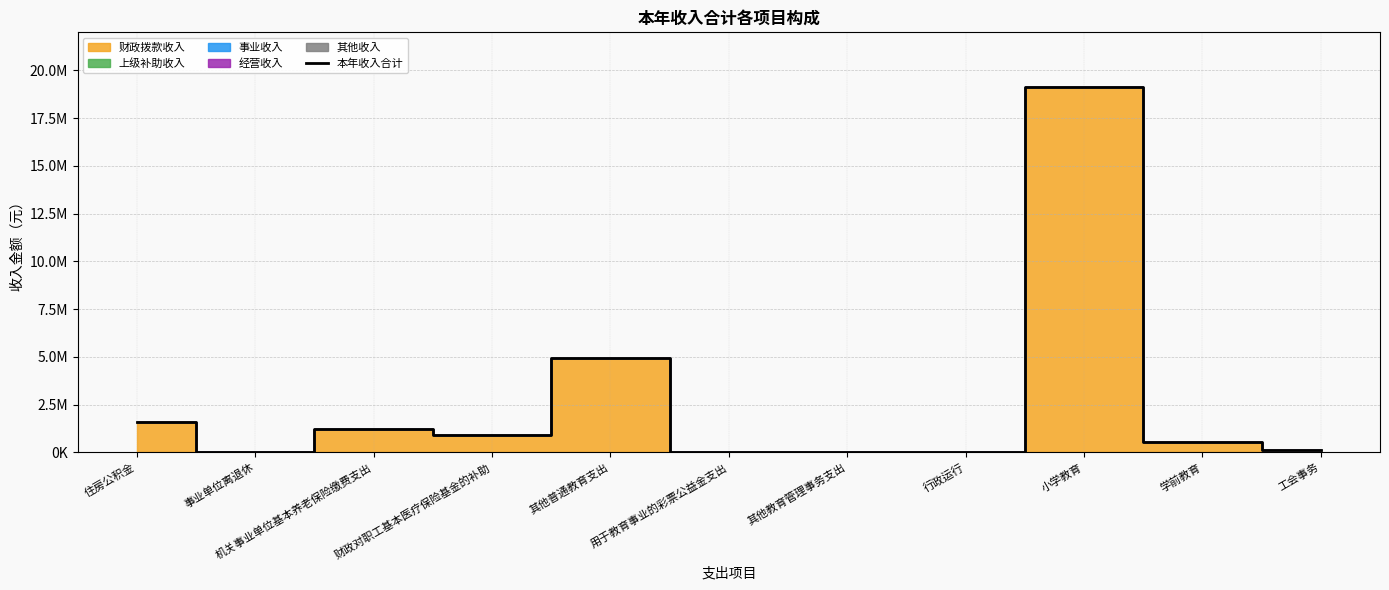

What is the sum of all values?

28521336.3